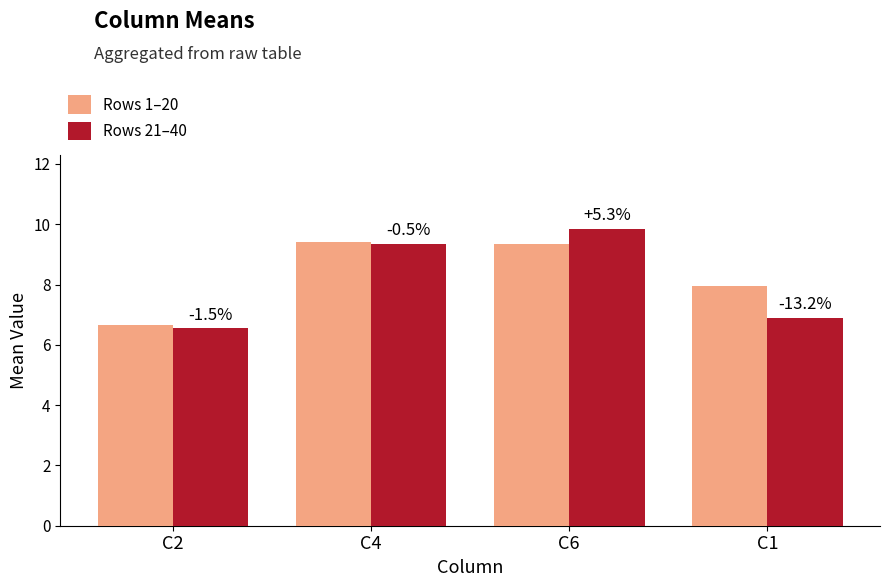

Which series has the largest total across all categories?

Rows 1–20